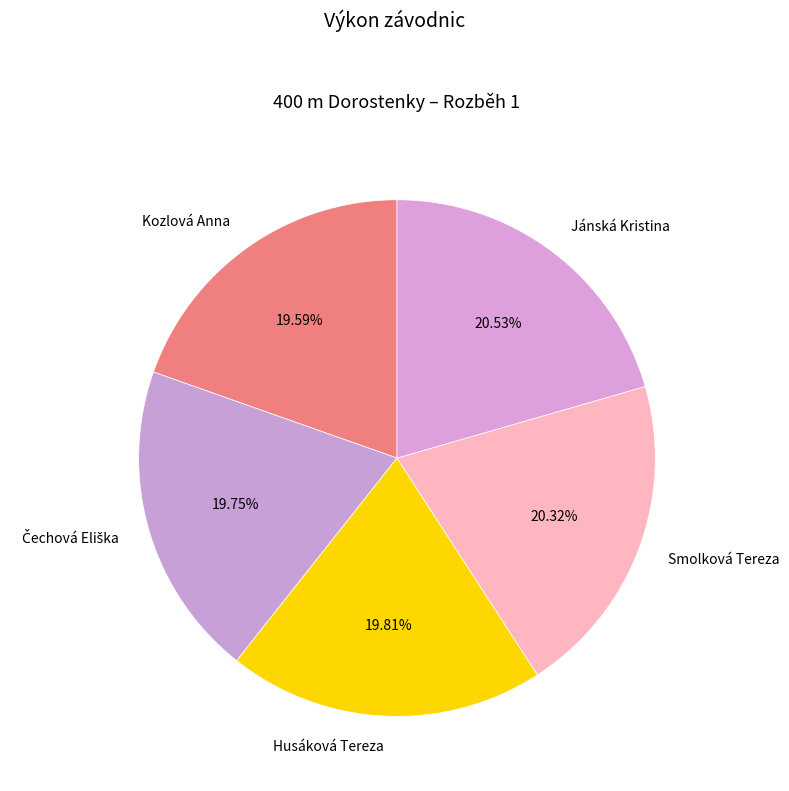

Count the number of slices in the pie.

5